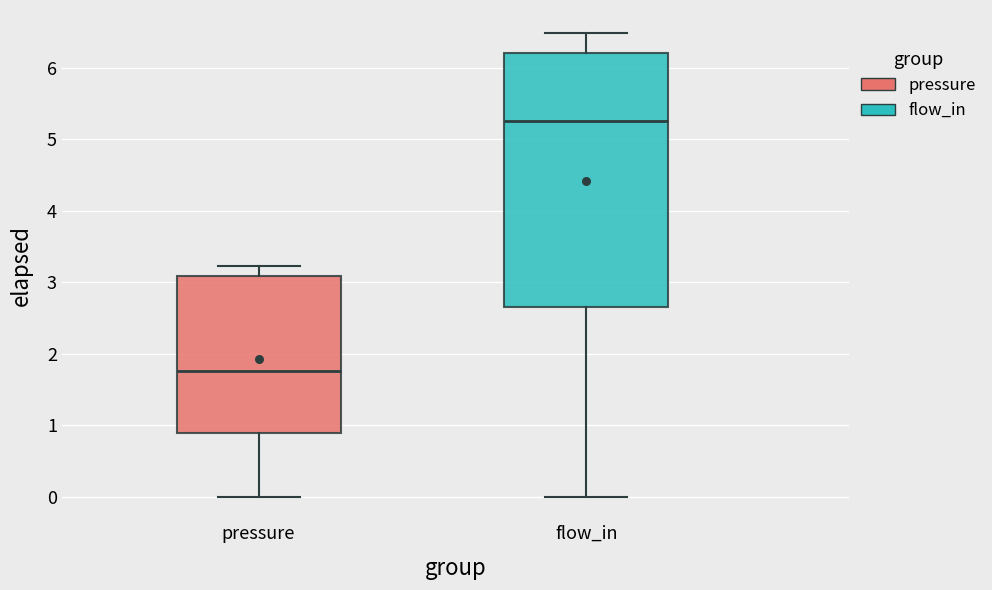

Where does the lower whisker of the box for flow_in end on the y-axis? The values are not printed on the chart, so give them approximately, as read against the axis.

0.0